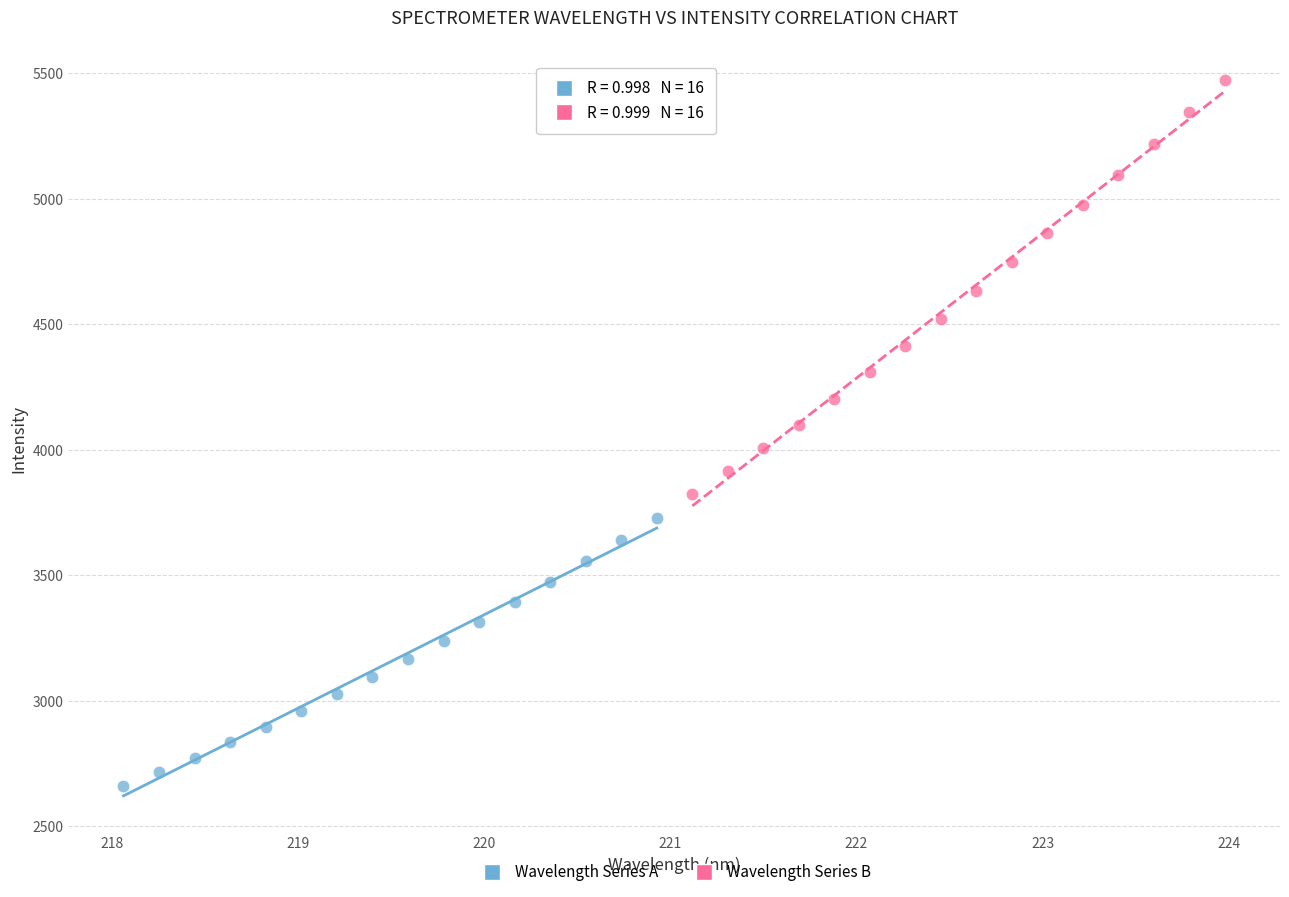

What are all the series names shown in the legend?

Wavelength Series A, Wavelength Series B